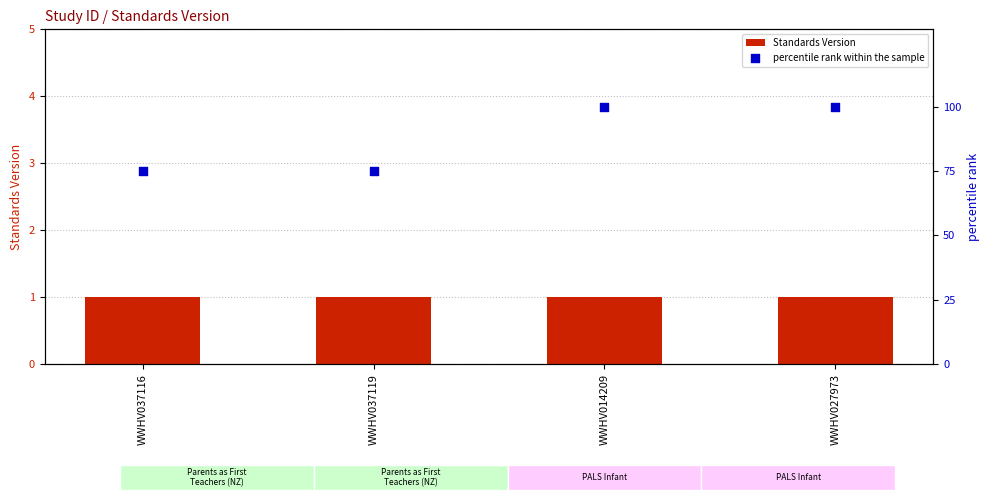

Which series has the largest total across all categories?

percentile rank within the sample